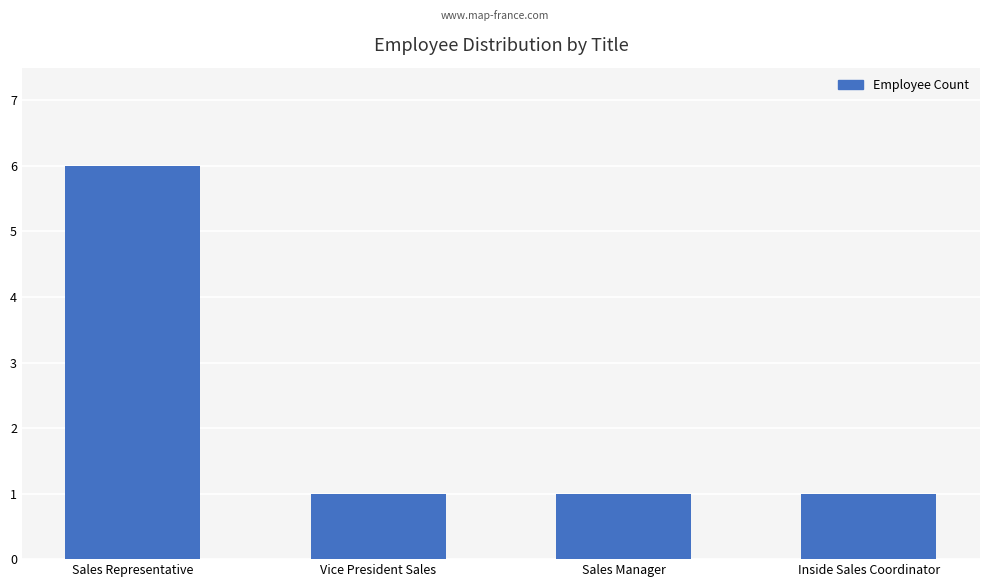

Reading left to right, what are all the values shown in this chart?

6	1	1	1